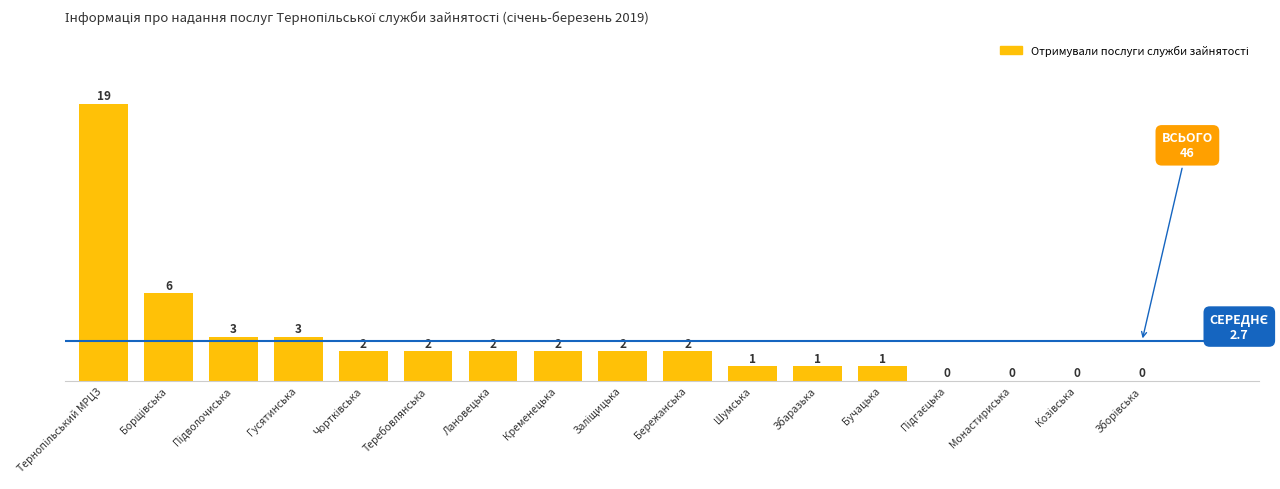

The value at Кременецька is 1. True or false?

False